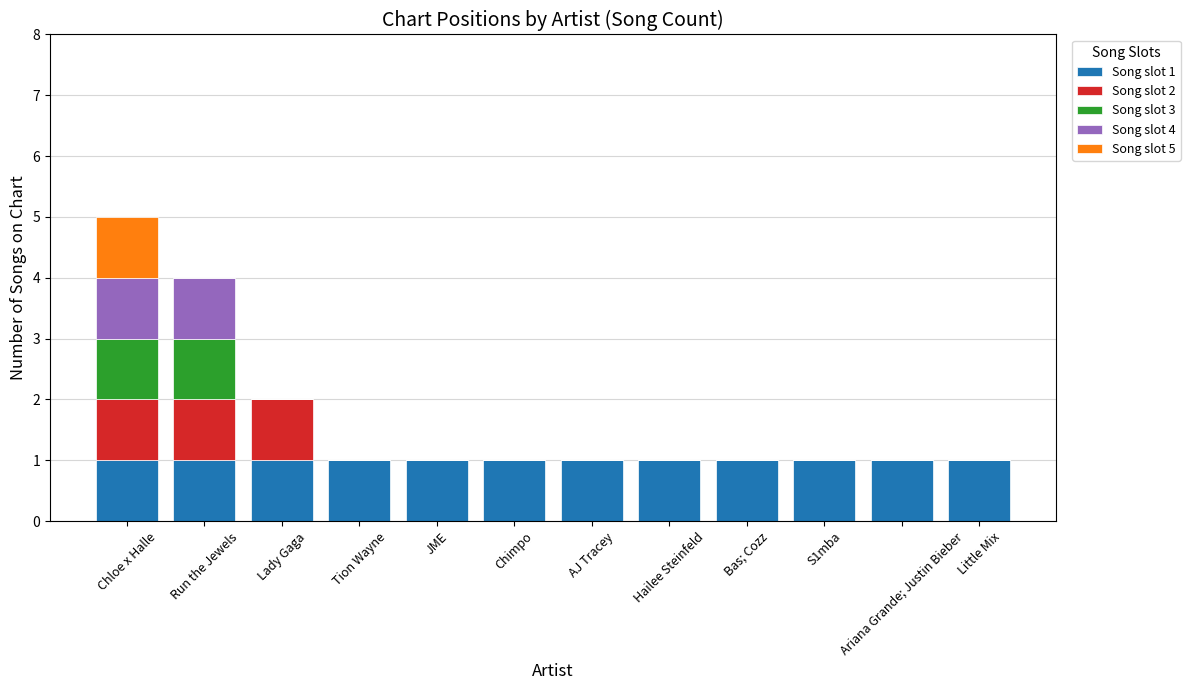

At which category is the sum across all series the highest?

Chloe x Halle